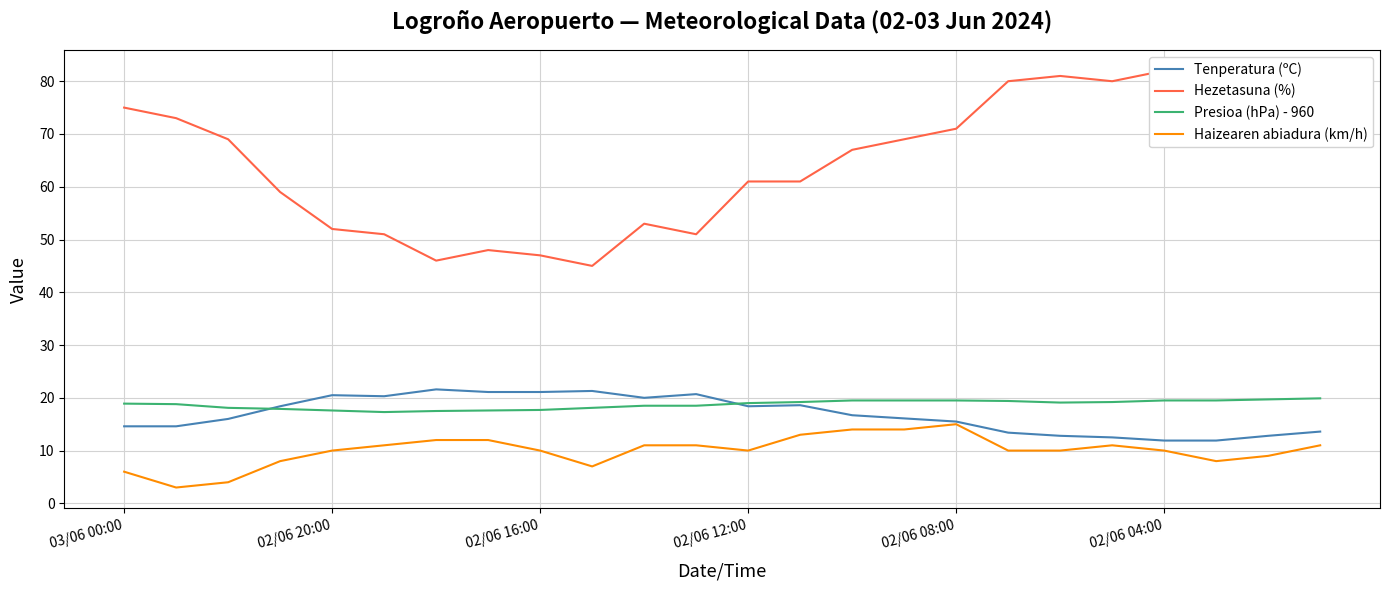

True or false: Tenperatura (ºC) has a value of 20.5 at 02/06 20:00.

True